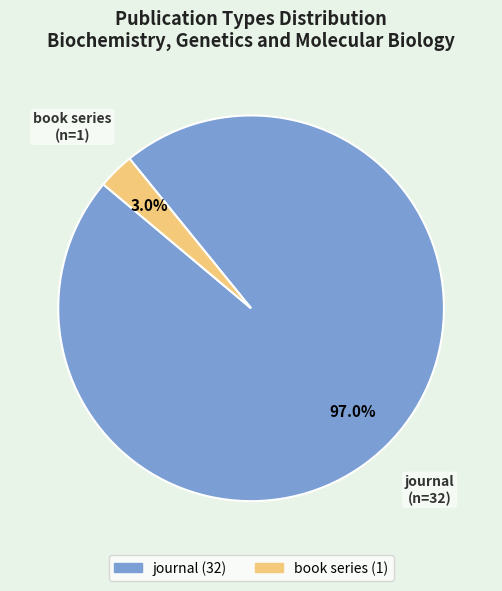

To the nearest percent, what percentage of the pie is book series?

3%